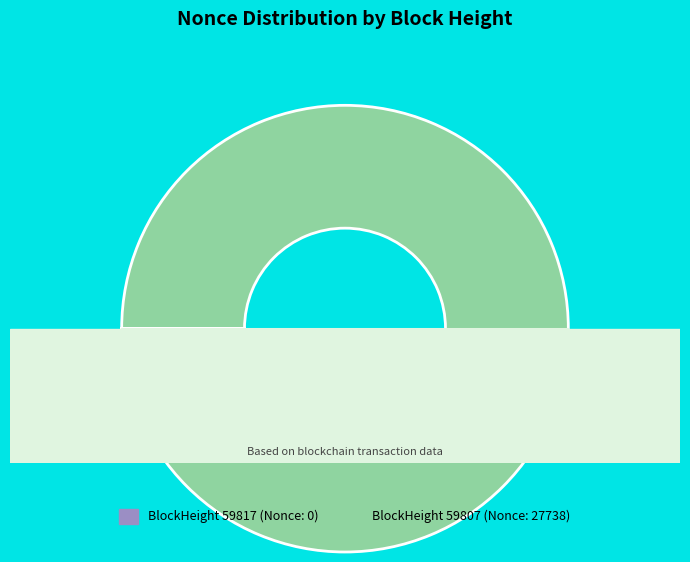

Rank the categories by value from lowest to highest.

59817, 59807